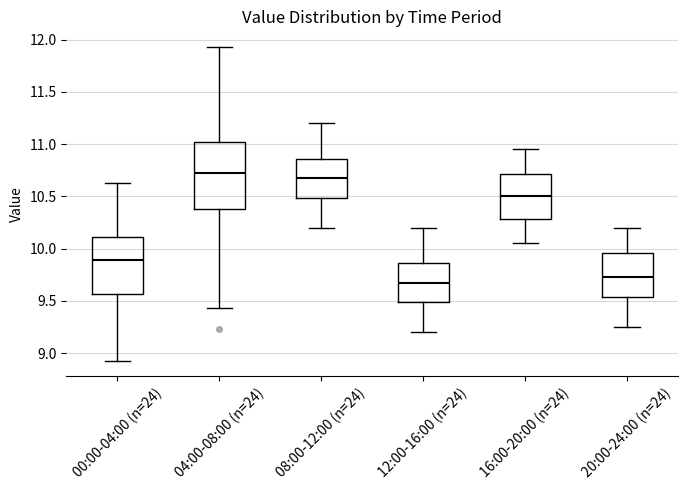

Reading left to right, read every box against the y-axis: the position of its median line, the range the box covers, and the ends of its whiskers. The values are not printed on the chart, so give them approximately, as read against the axis.

00:00-04:00 (n=24): median 9.90, box 9.55 to 10.10, whiskers 8.95 to 10.65
04:00-08:00 (n=24): median 10.75, box 10.40 to 11.05, whiskers 9.45 to 11.95
08:00-12:00 (n=24): median 10.70, box 10.50 to 10.85, whiskers 10.20 to 11.20
12:00-16:00 (n=24): median 9.70, box 9.50 to 9.85, whiskers 9.20 to 10.20
16:00-20:00 (n=24): median 10.50, box 10.30 to 10.70, whiskers 10.05 to 10.95
20:00-24:00 (n=24): median 9.75, box 9.55 to 9.95, whiskers 9.25 to 10.20